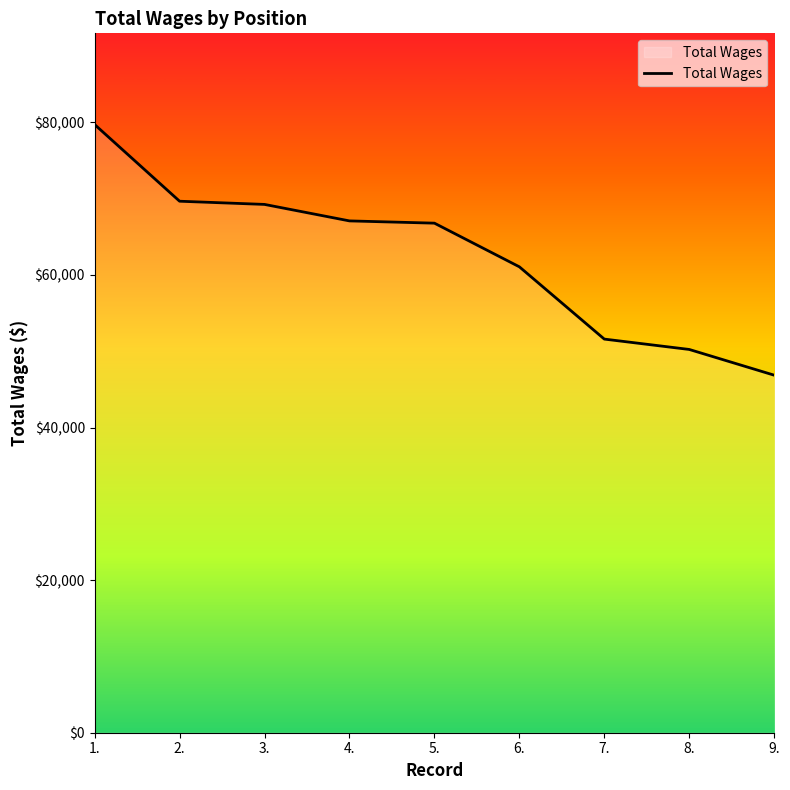

Which has a higher value, 4. or 3.?

3.